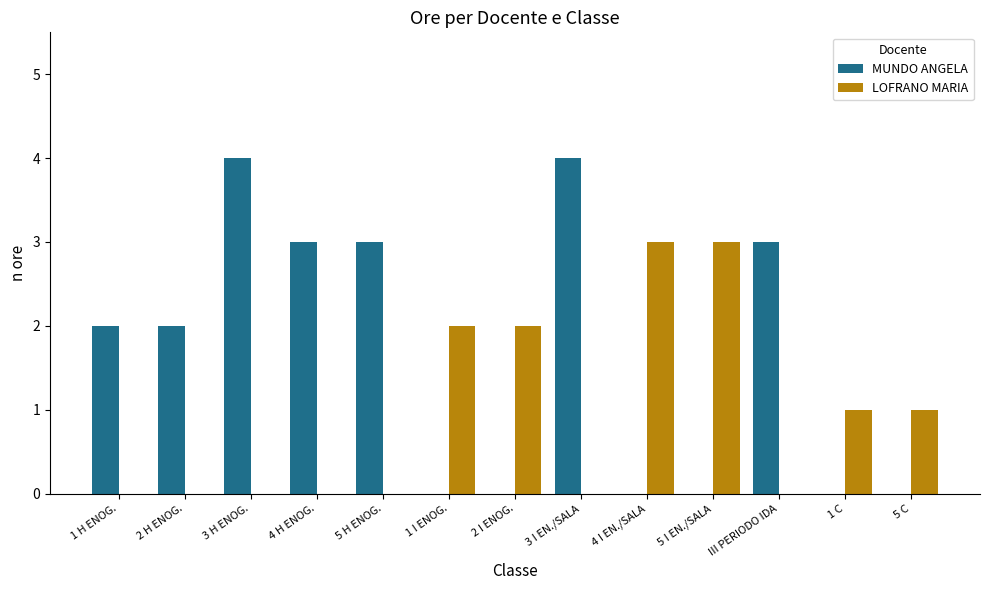

Which series changed the most between 2 H ENOG. and 4 I EN./SALA?

LOFRANO MARIA